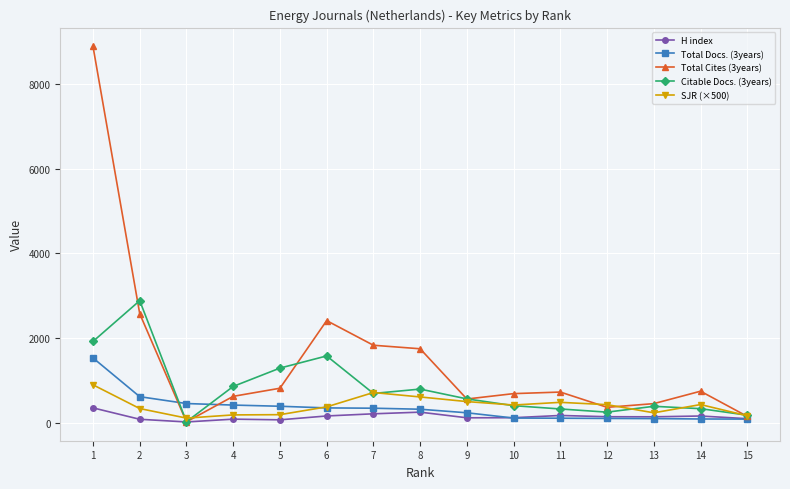

How many lines are shown in the chart?

5